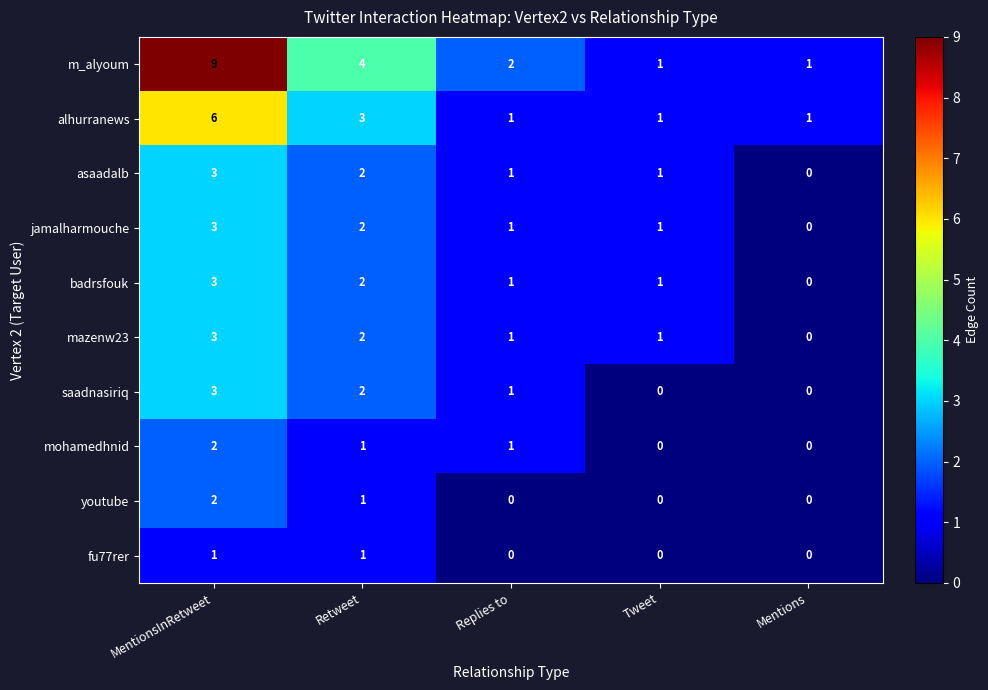

What is the difference between the maximum and minimum values in the badrsfouk series?

3